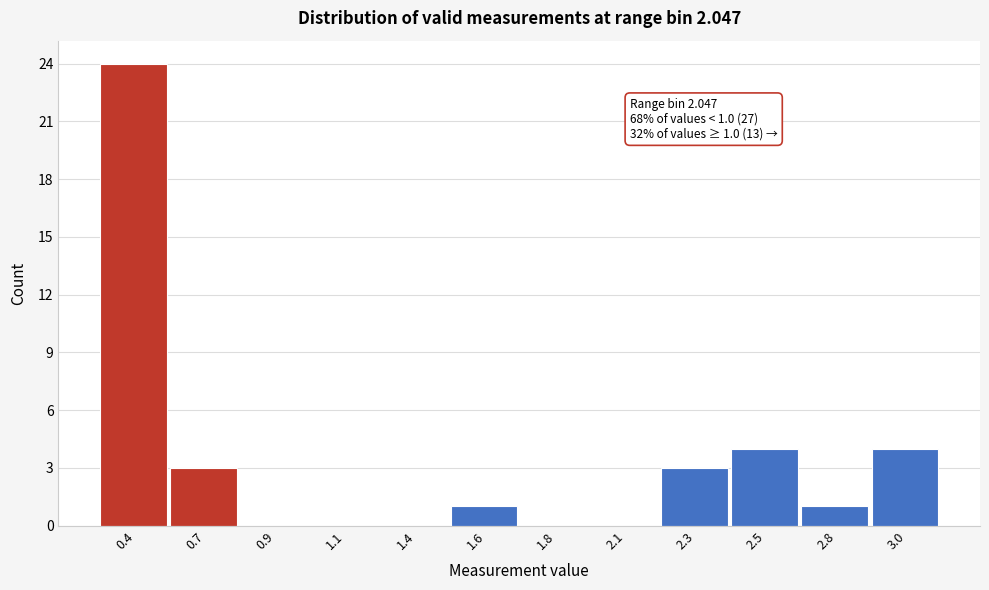

Reading left to right, transcribe all the data shown in this chart.

0.4=24	0.7=3	0.9=0	1.1=0	1.4=0	1.6=1	1.8=0	2.1=0	2.3=3	2.5=4	2.8=1	3.0=4